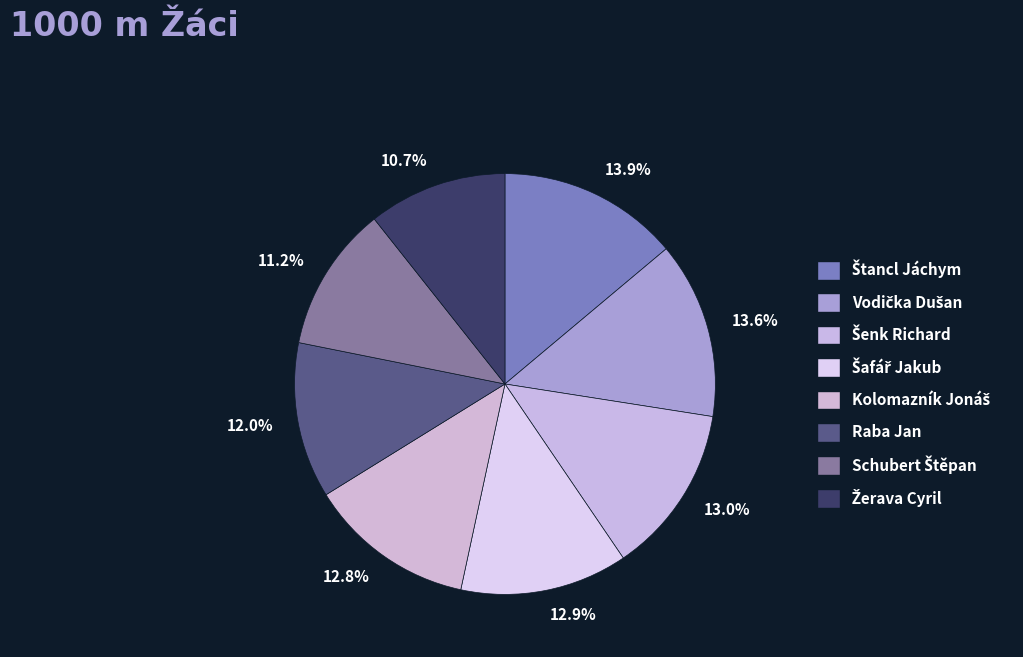

The Vodička Dušan slice represents 14% of the pie. True or false?

True